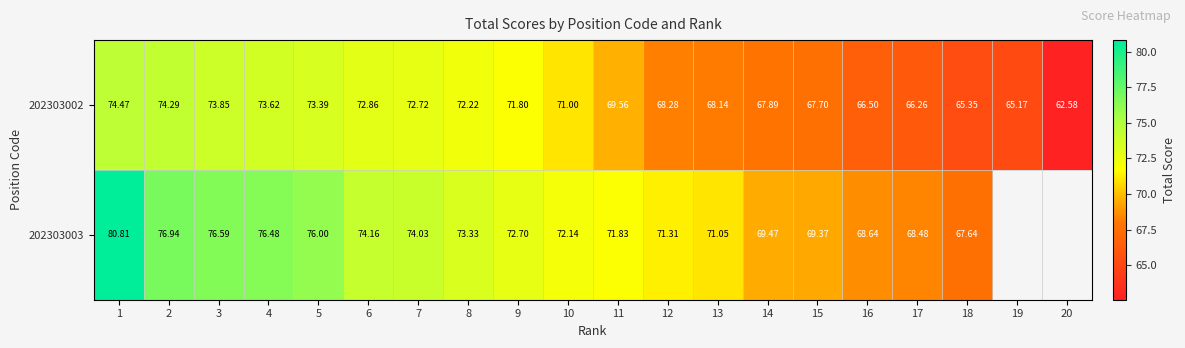

Is the value of 202303003 at 17 greater than the value of 202303002 at 7?

No